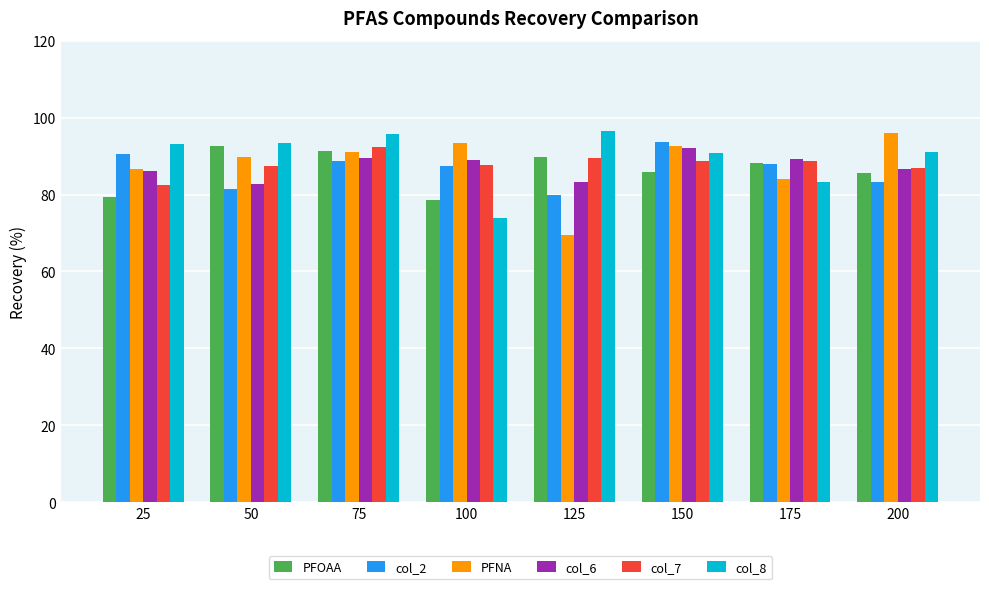

What is the spread (max minus min) of values at 125?

27.1